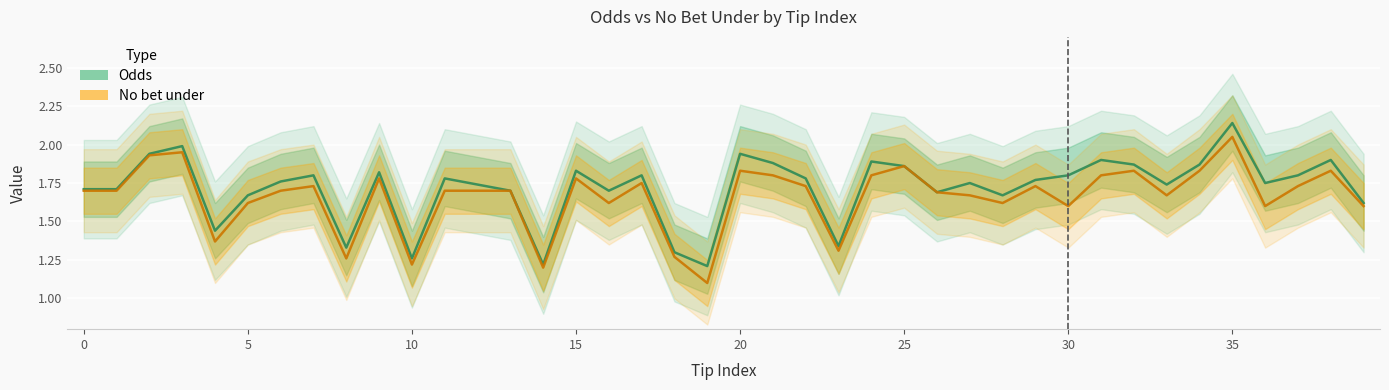

True or false: No bet under has more than 0 interior local peaks.

True